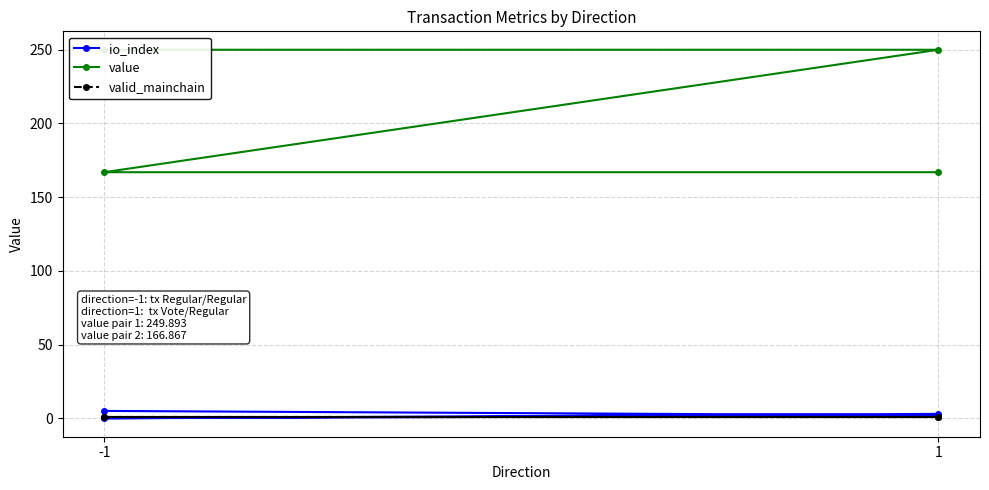

How many values in the value series exceed 249?

2